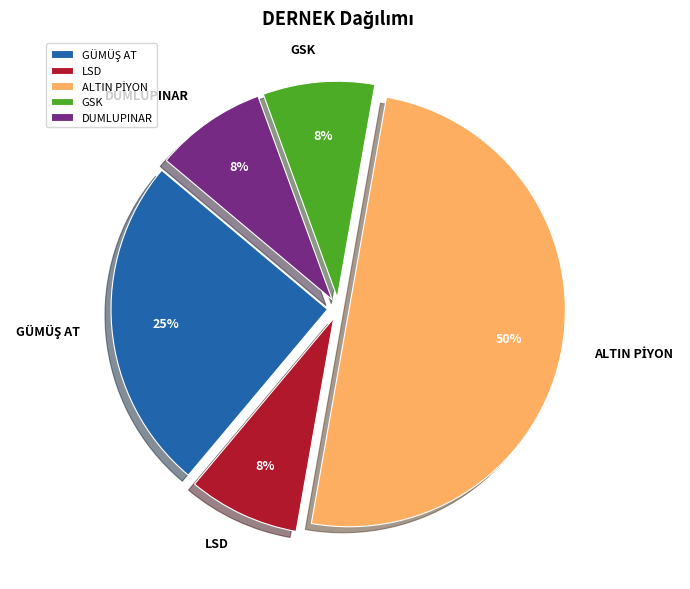

Does GSK account for over 50% of the chart?

No